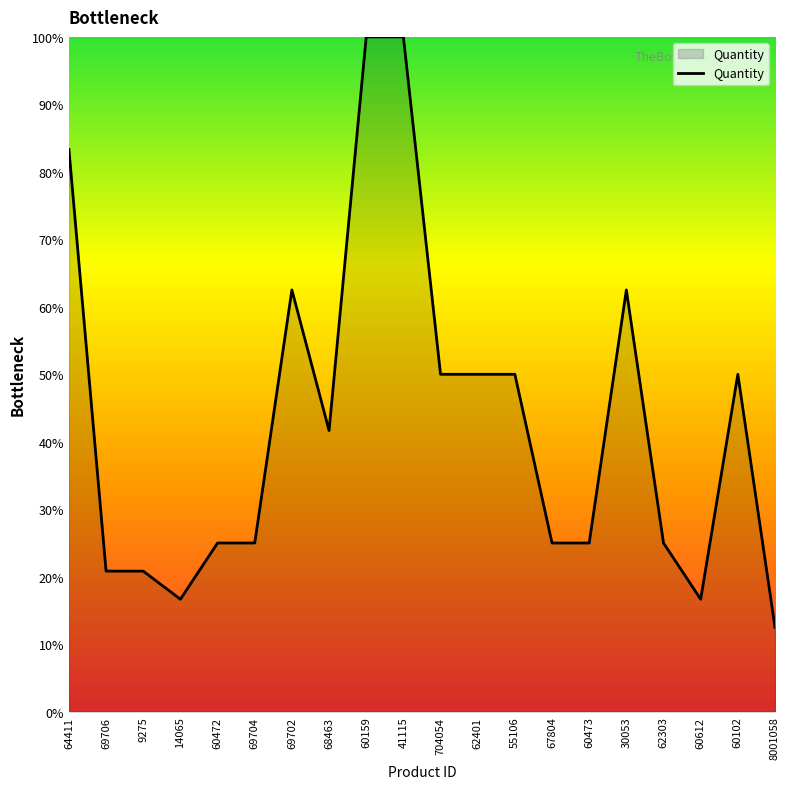

Which has a higher value, 8001058 or 60102?

60102